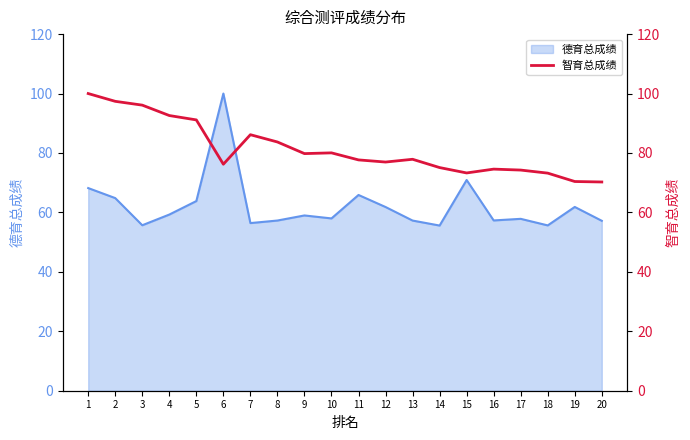

The value of 德育总成绩 at 2 is 64.8. True or false?

True